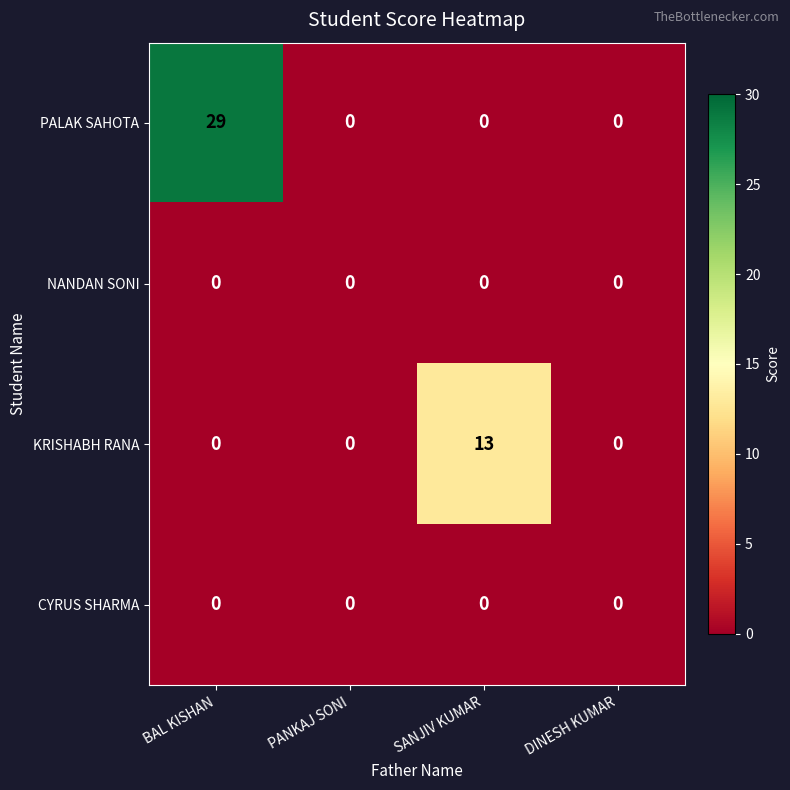

Reading left to right, transcribe all the data shown in this chart.

PALAK SAHOTA: BAL KISHAN=29	PANKAJ SONI=0	SANJIV KUMAR=0	DINESH KUMAR=0
NANDAN SONI: BAL KISHAN=0	PANKAJ SONI=0	SANJIV KUMAR=0	DINESH KUMAR=0
KRISHABH RANA: BAL KISHAN=0	PANKAJ SONI=0	SANJIV KUMAR=13	DINESH KUMAR=0
CYRUS SHARMA: BAL KISHAN=0	PANKAJ SONI=0	SANJIV KUMAR=0	DINESH KUMAR=0